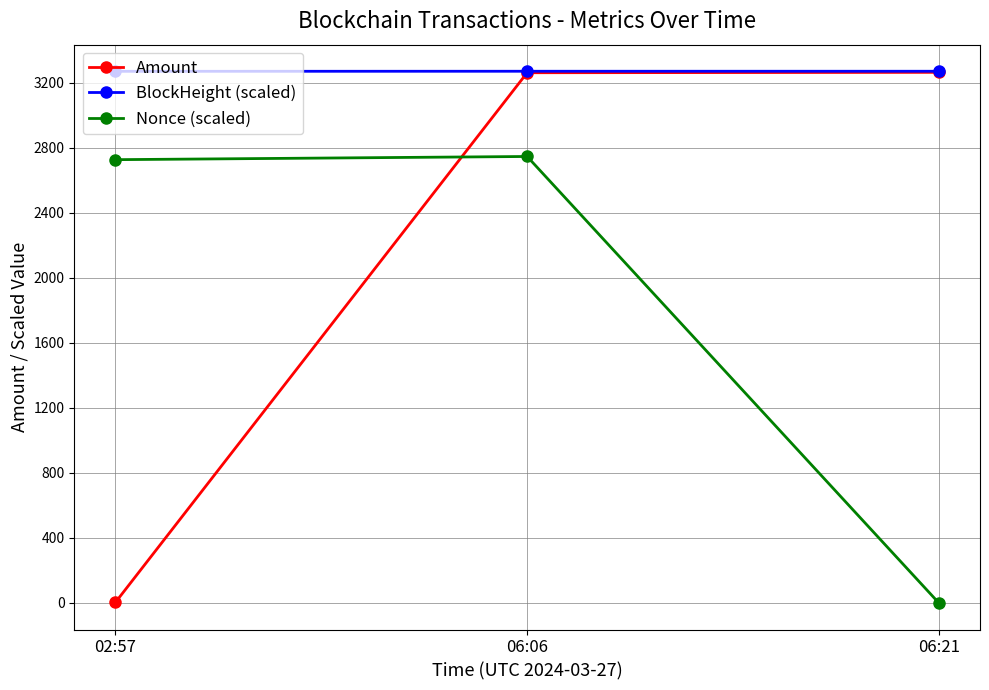

Rank the series at 02:57 from highest to lowest value.

BlockHeight (scaled), Nonce (scaled), Amount